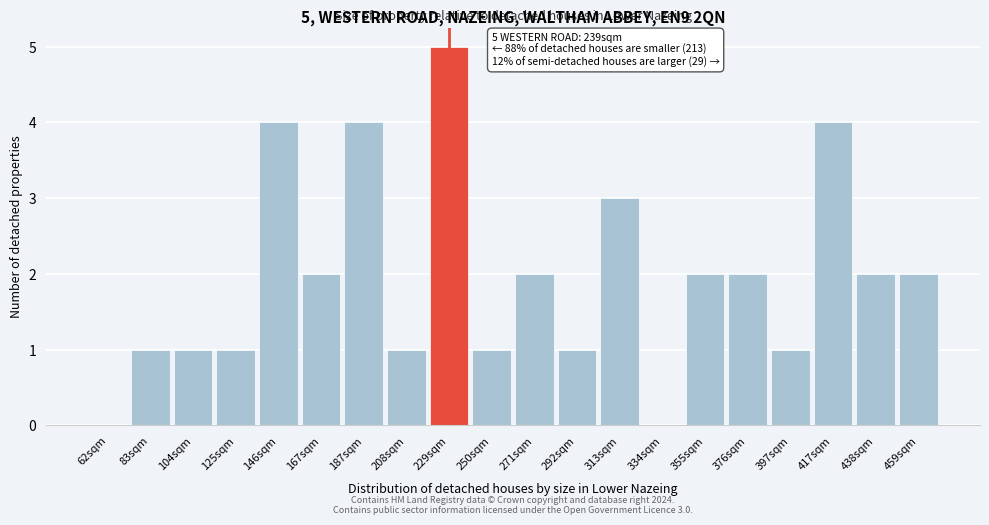

Reading right to left, what are all the values shown in this chart?

459sqm=2	438sqm=2	417sqm=4	397sqm=1	376sqm=2	355sqm=2	334sqm=0	313sqm=3	292sqm=1	271sqm=2	250sqm=1	229sqm=5	208sqm=1	187sqm=4	167sqm=2	146sqm=4	125sqm=1	104sqm=1	83sqm=1	62sqm=0